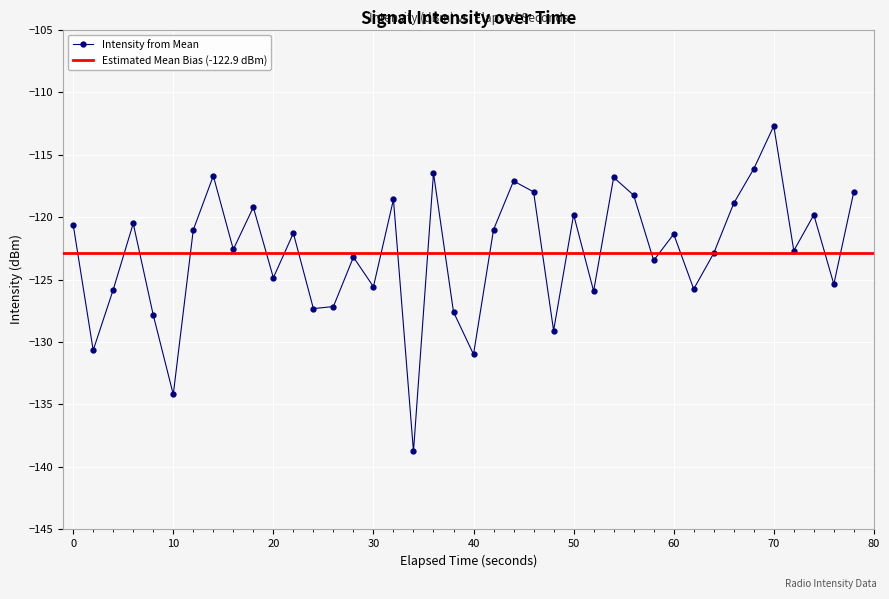

How many values are below -121?

24